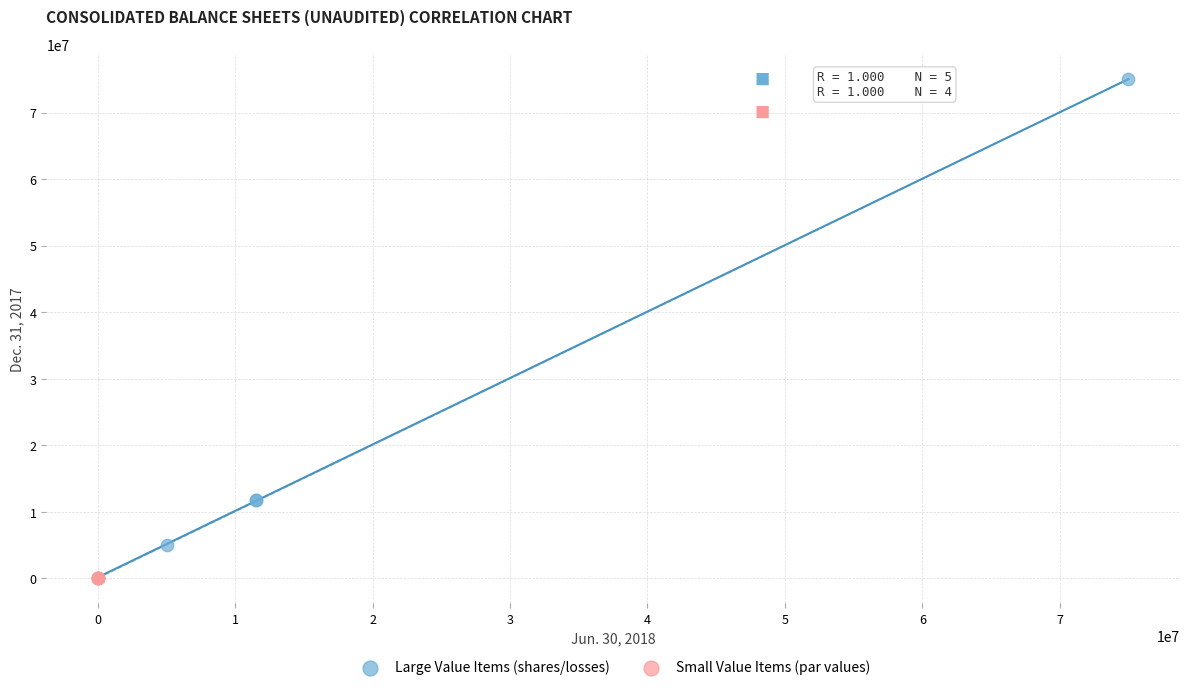

Which series has the largest Y range (max minus min)?

Large Value Items (shares/losses)